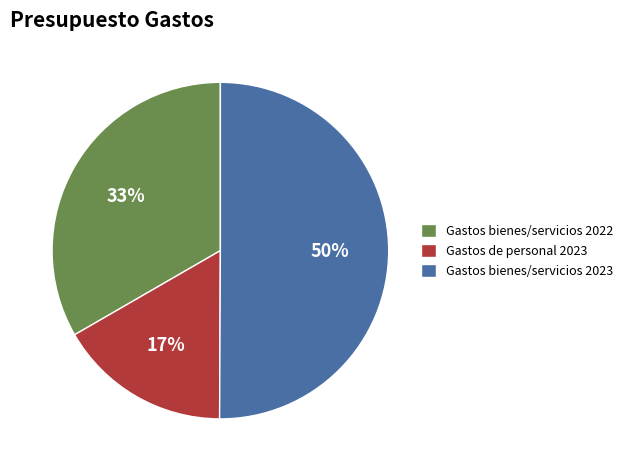

To the nearest percent, what percentage of the pie is Gastos bienes/servicios 2022?

33%